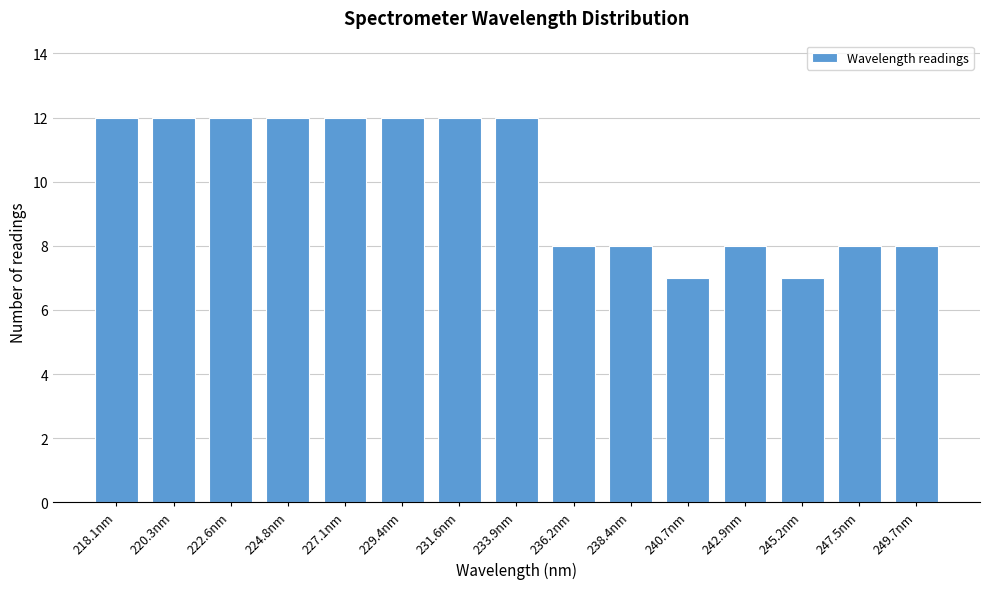

Reading left to right, list all the values displayed in this chart.

12	12	12	12	12	12	12	12	8	8	7	8	7	8	8